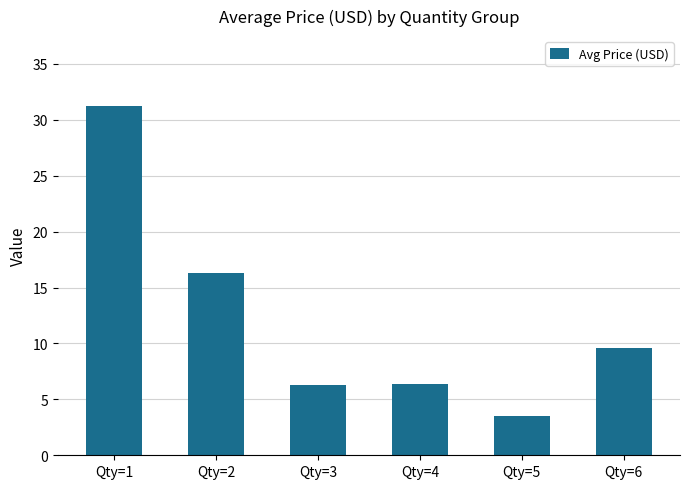

Between Qty=2 and Qty=3, which is larger?

Qty=2